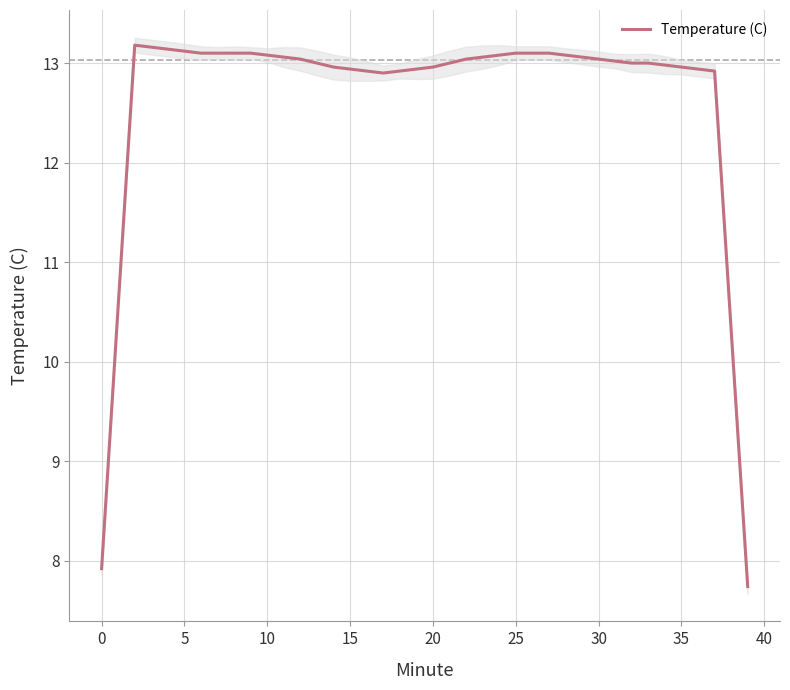

The Temperature (C) series shows 13.0 at 20. True or false?

True